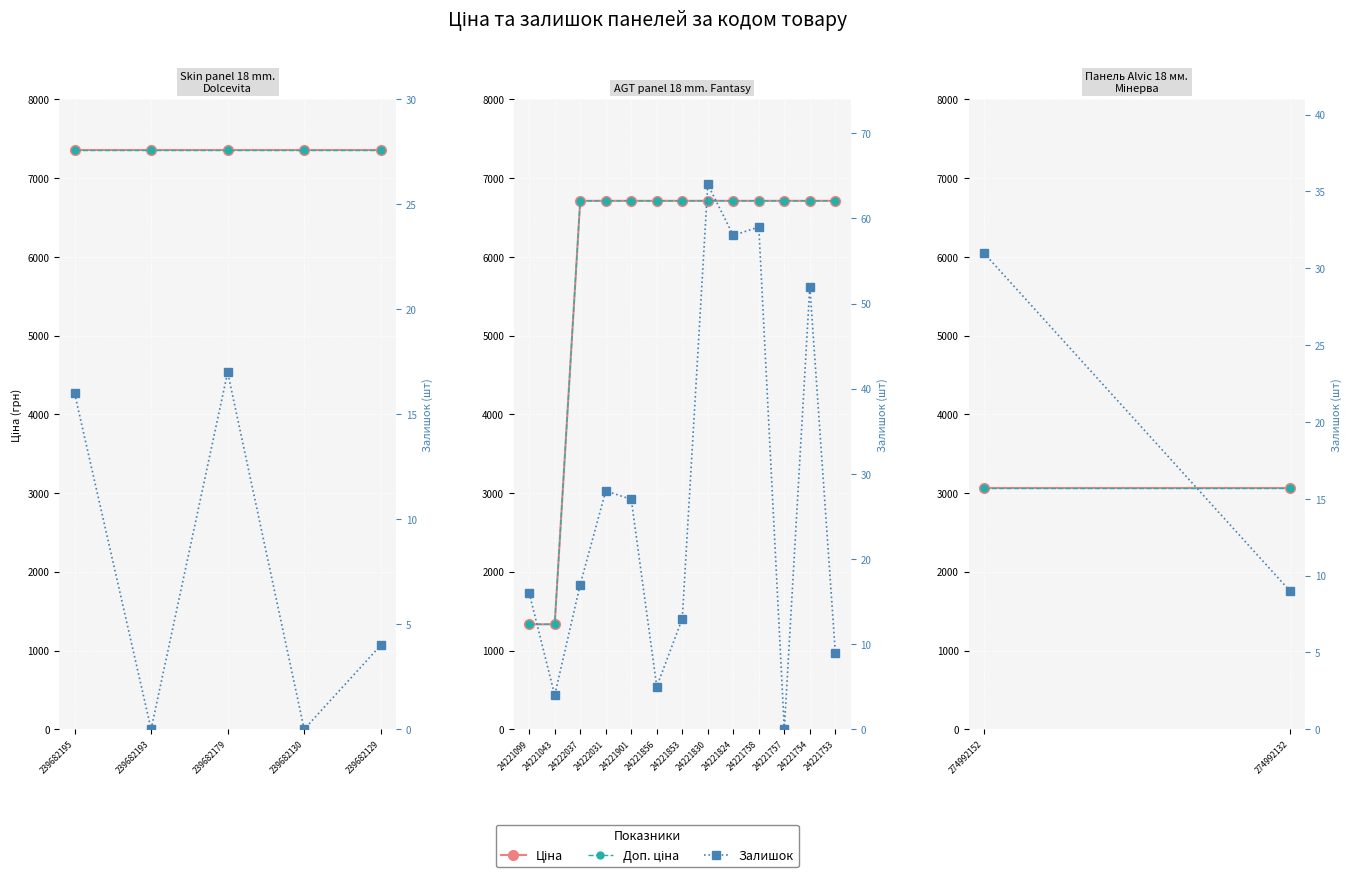

What are all the series names shown in the legend?

Ціна, Доп. ціна, Залишок